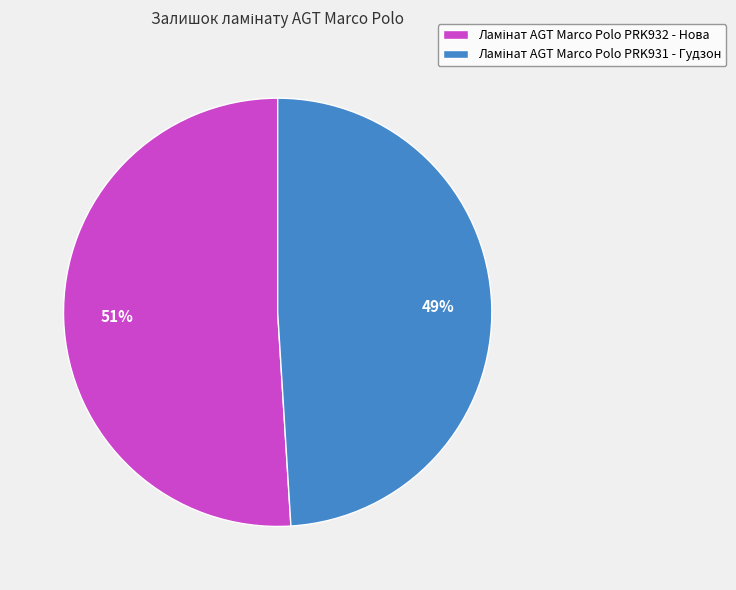

To the nearest percent, what is the average slice percentage?

50%